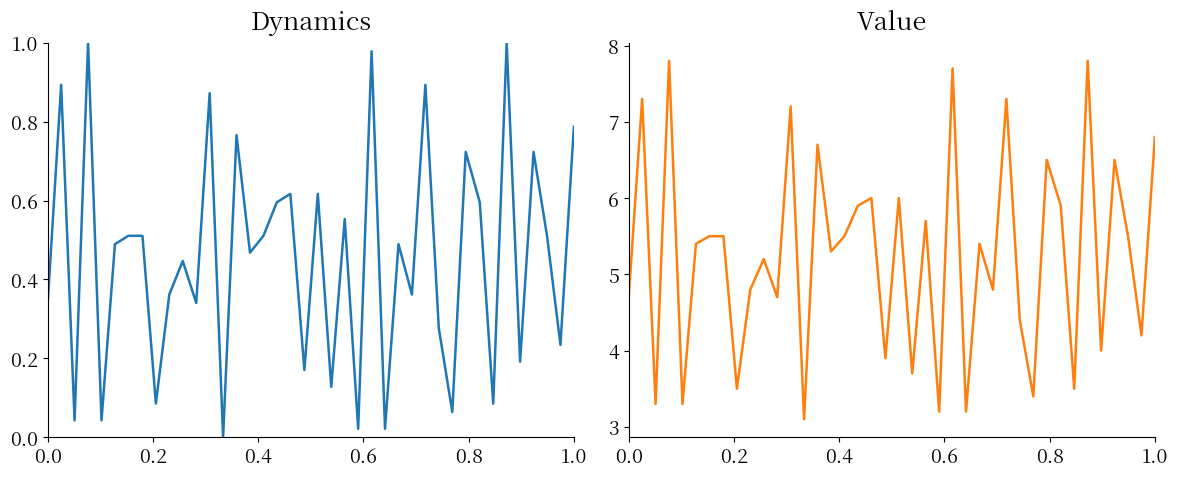

Reading right to left, list all the values displayed in this chart.

LO_Frequency normalised: 0.8	0.2	0.5	0.7	0.2	1.0	0.1	0.6	0.7	0.1	0.3	0.9	0.4	0.5	0.0	1.0	0.0	0.6	0.1	0.6	0.2	0.6	0.6	0.5	0.5	0.8	0.0	0.9	0.3	0.4	0.4	0.1	0.5	0.5	0.5	0.0	1.0	0.0	0.9	0.3
LO_Frequency offset: 6.8	4.2	5.5	6.5	4.0	7.8	3.5	5.9	6.5	3.4	4.4	7.3	4.8	5.4	3.2	7.7	3.2	5.7	3.7	6.0	3.9	6.0	5.9	5.5	5.3	6.7	3.1	7.2	4.7	5.2	4.8	3.5	5.5	5.5	5.4	3.3	7.8	3.3	7.3	4.7